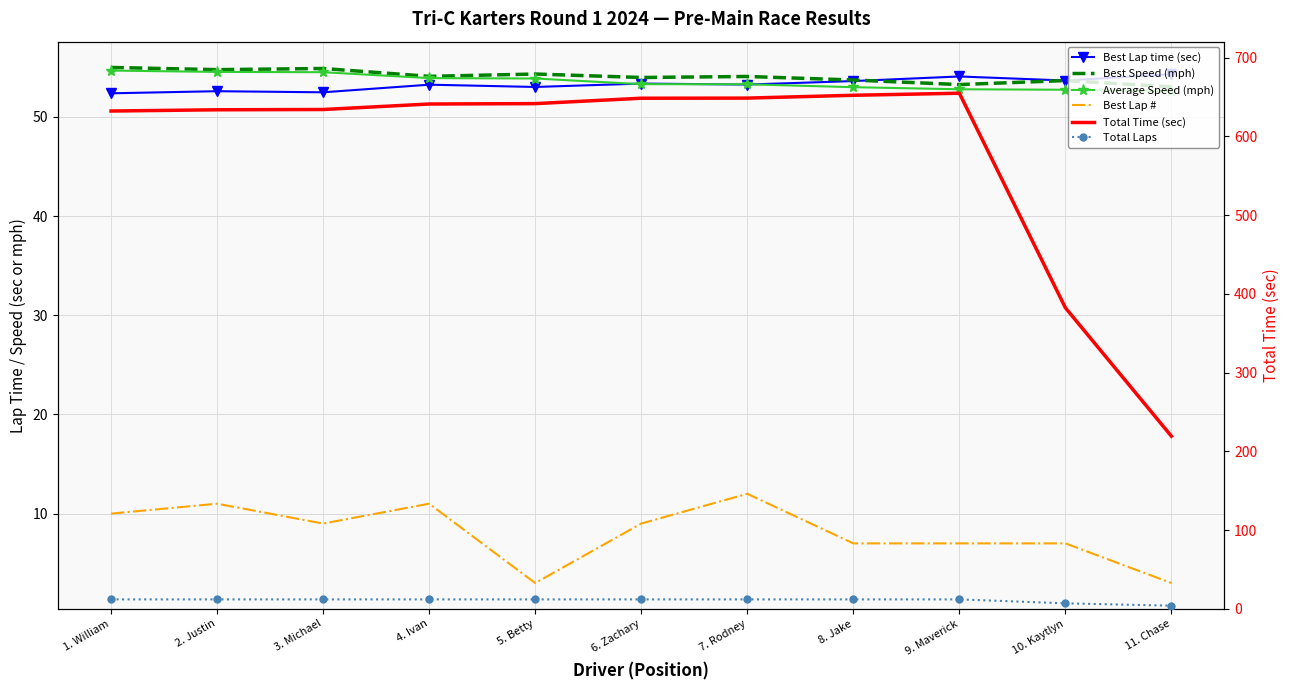

True or false: Best Lap time (sec) has more than 2 points higher than both neighbors.

True